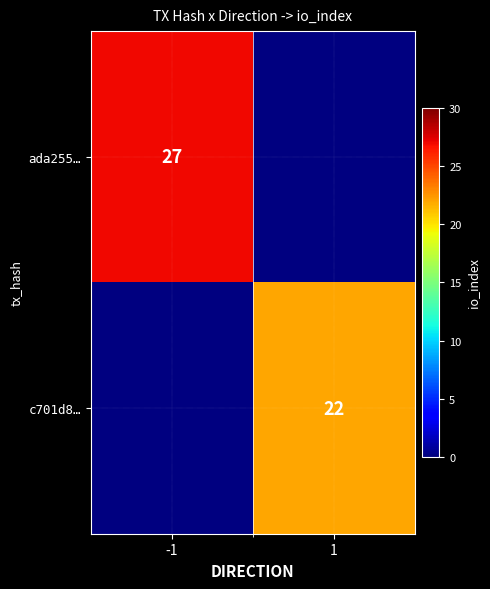

What is the minimum value shown in the chart?

22.0